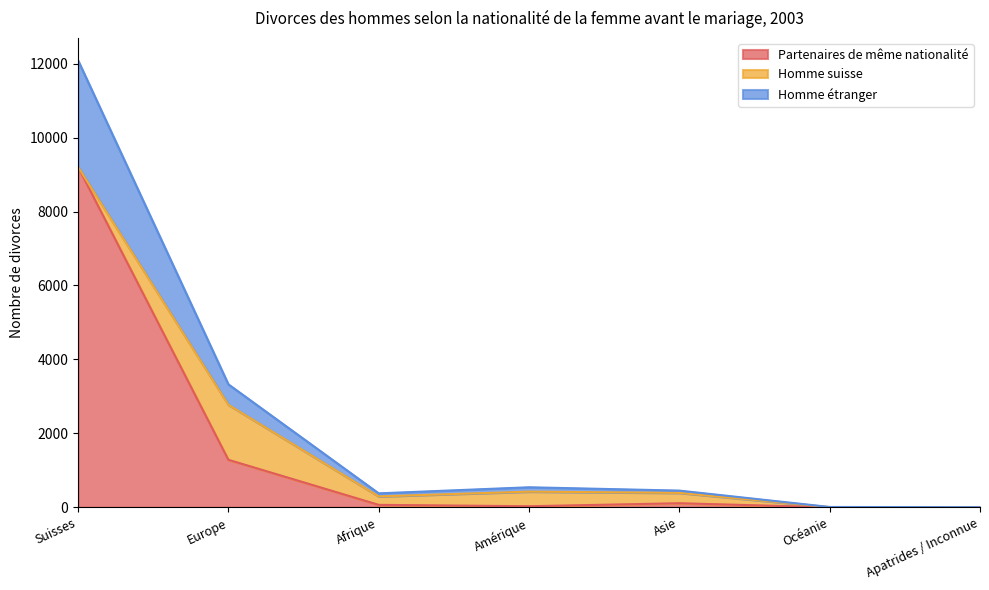

At which category is the sum across all series the highest?

Suisses